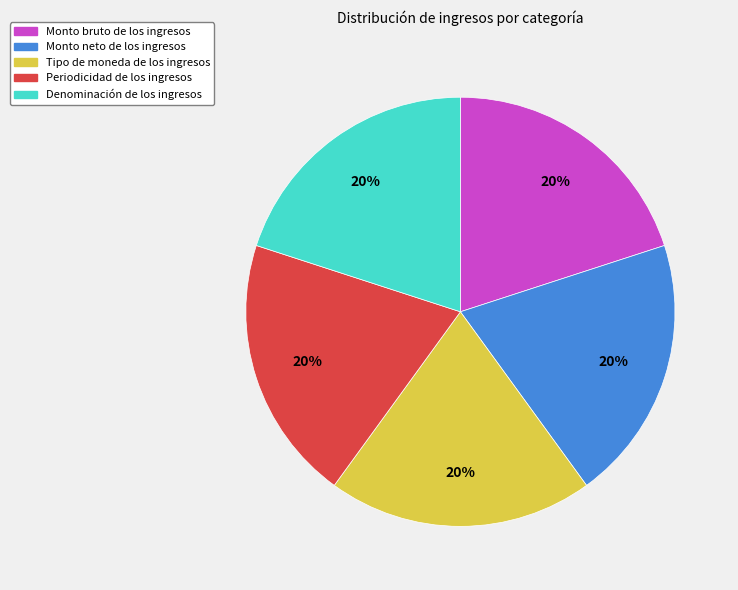

The Monto neto de los ingresos slice represents 33% of the pie. True or false?

False